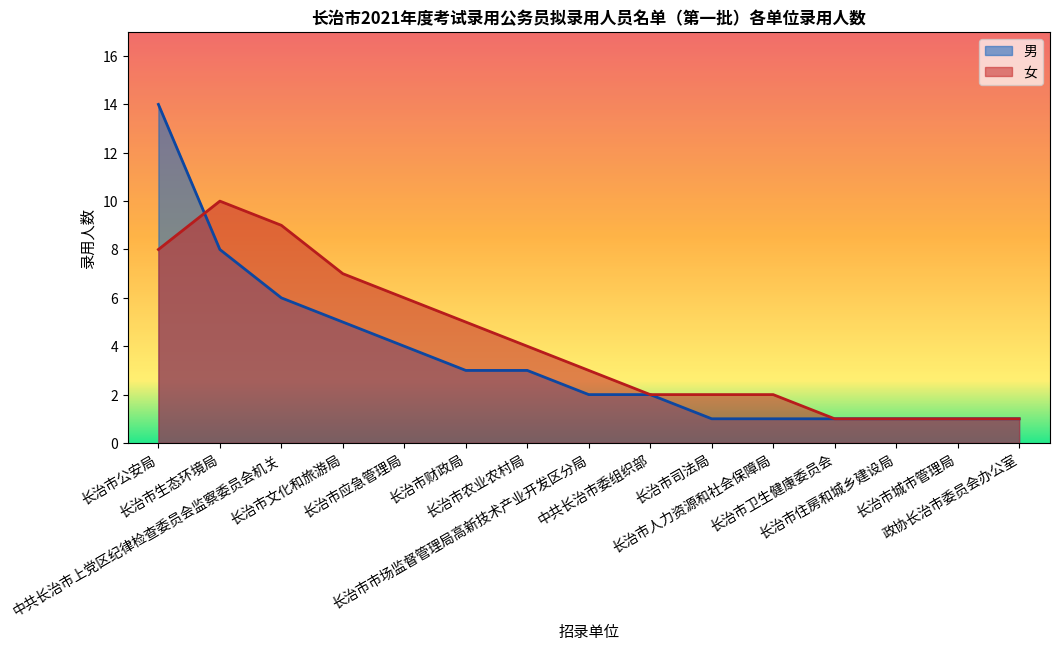

After their last crossing, which series has the higher values: 女 or 男?

女